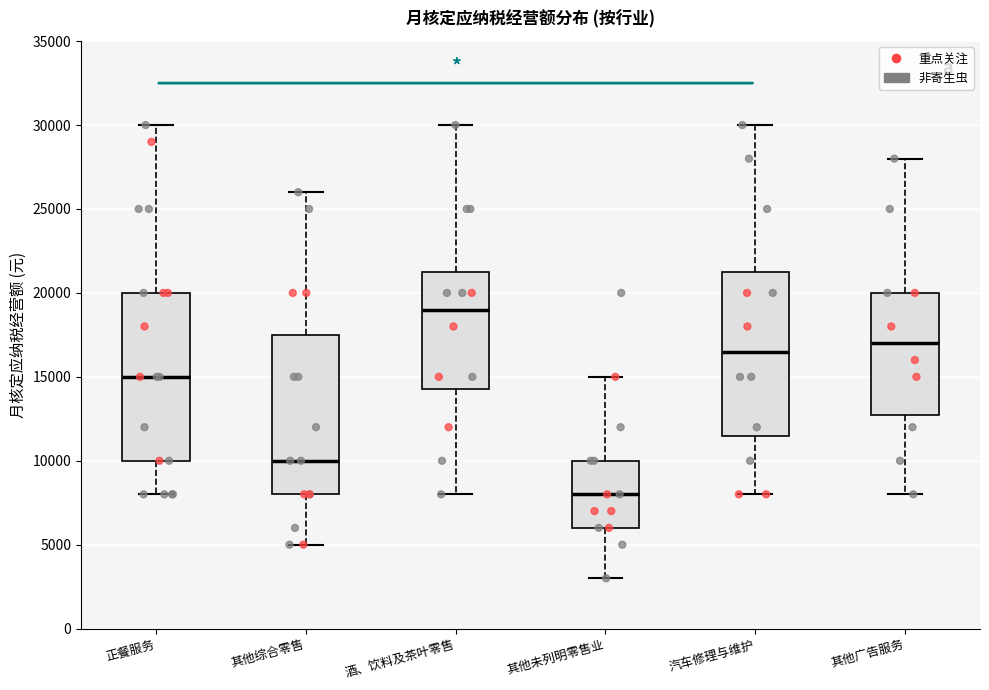

Where does the upper whisker of the box for 正餐服务 end on the y-axis? The values are not printed on the chart, so give them approximately, as read against the axis.

30000